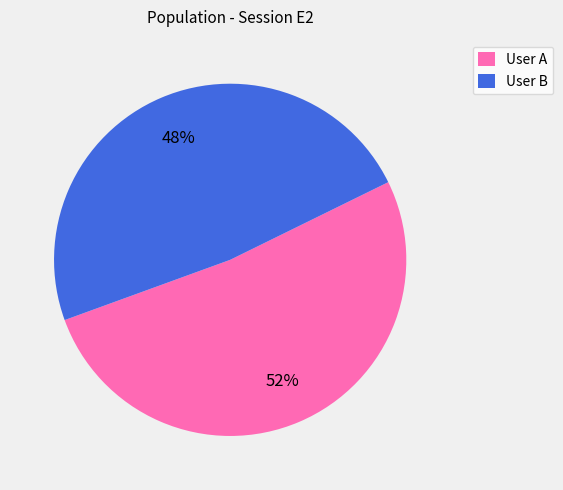

True or false: User A accounts for 52% of the total.

True